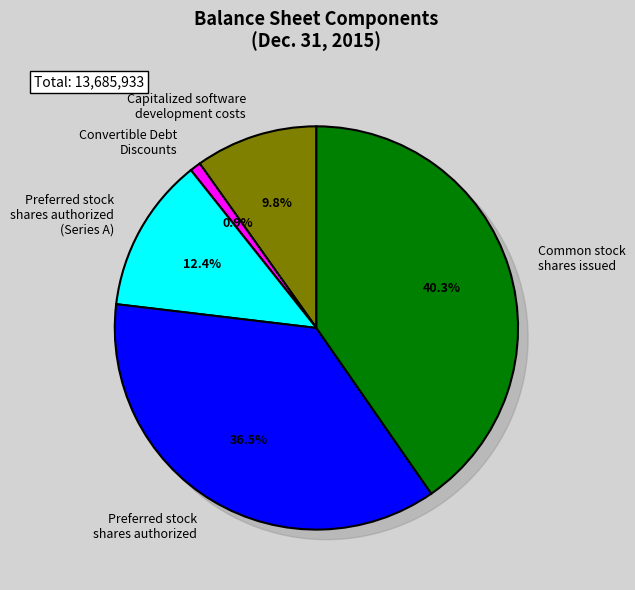

To the nearest percent, what percentage of the pie is Convertible Debt
Discounts?

1%